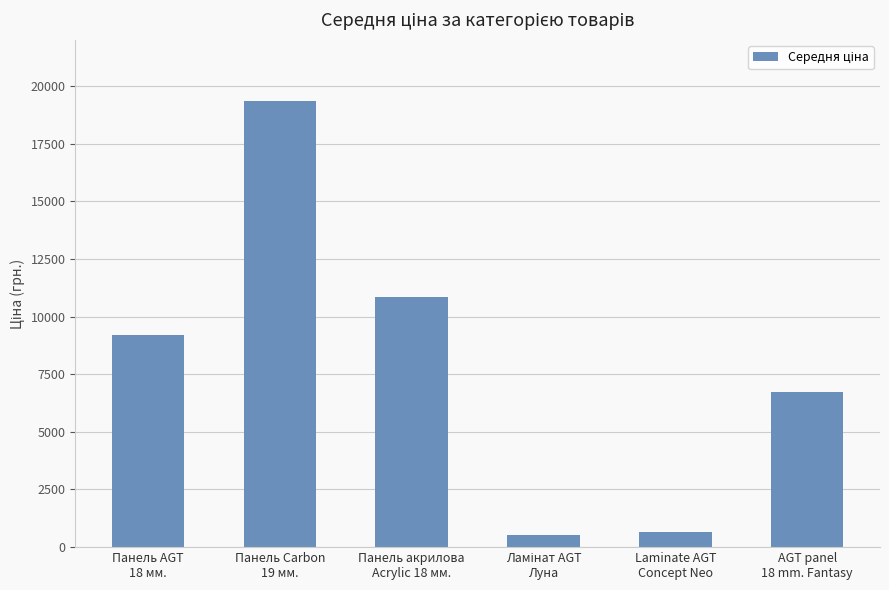

Which category has the highest value across all series?

Панель Carbon
19 мм.